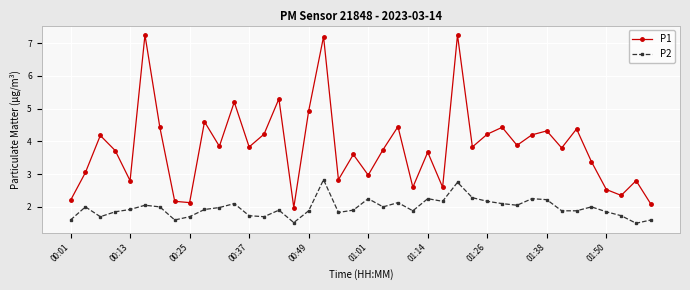

How many interior local peaks does the P2 series have?

11